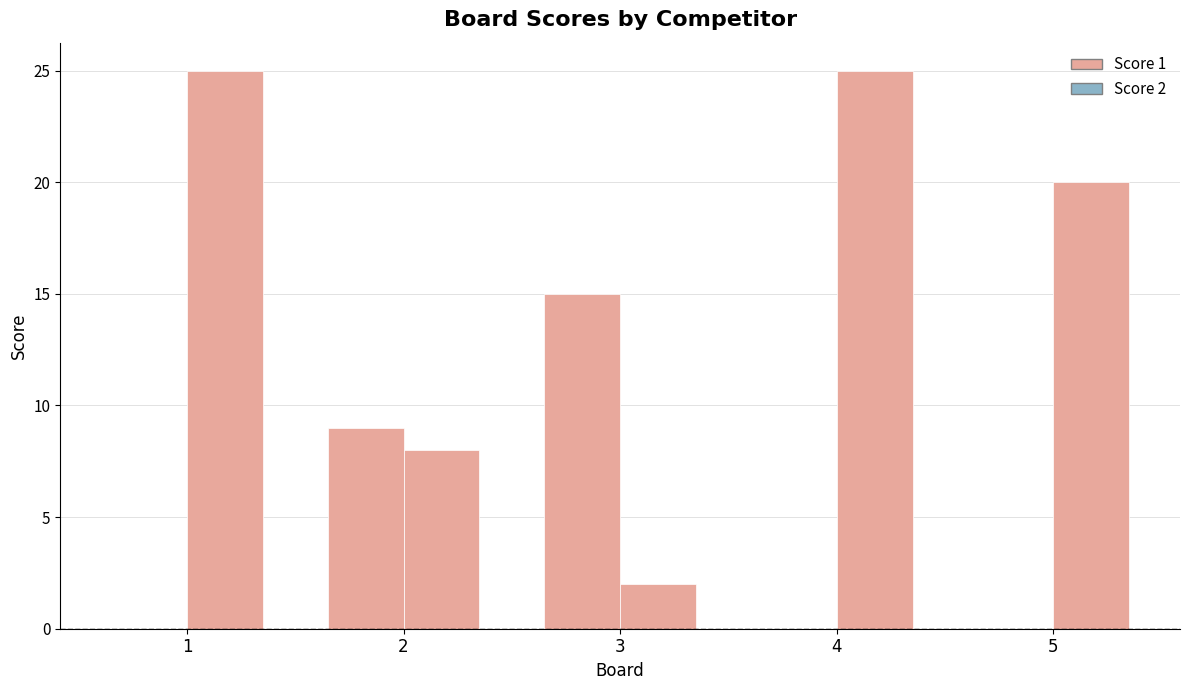

Between 1 and 4, which series saw the biggest shift?

Score 1